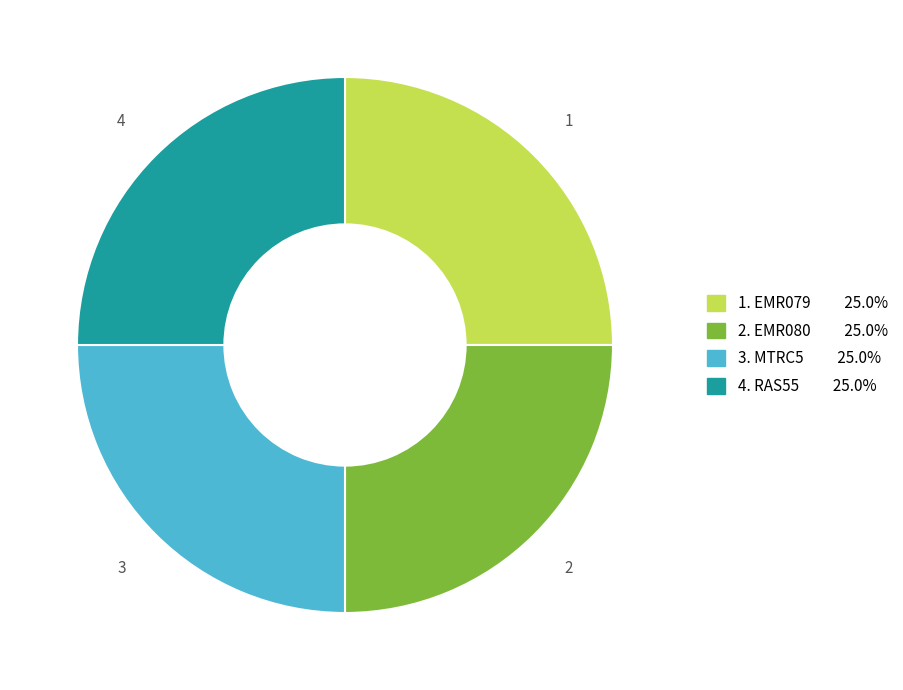

Does any single category account for the majority?

No